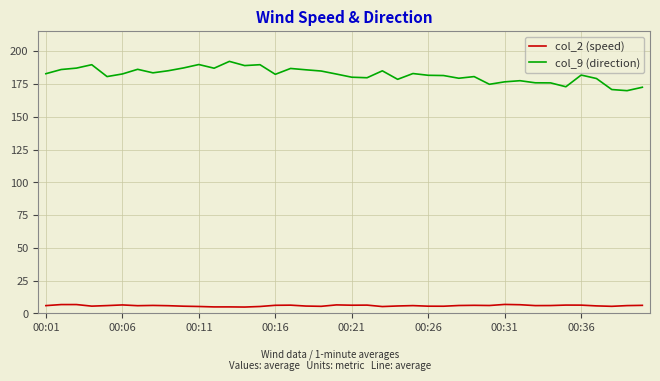

Which series has the largest total across all categories?

col_9 (direction)